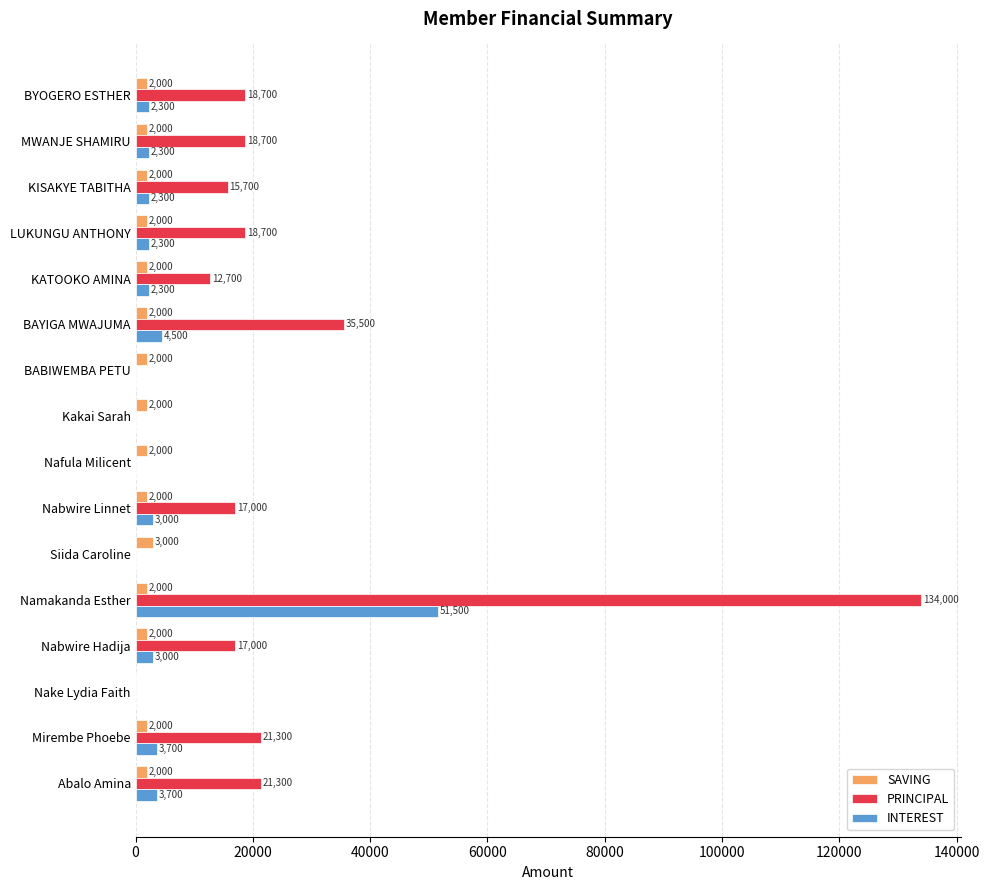

What is the average value of the INTEREST series?

5056